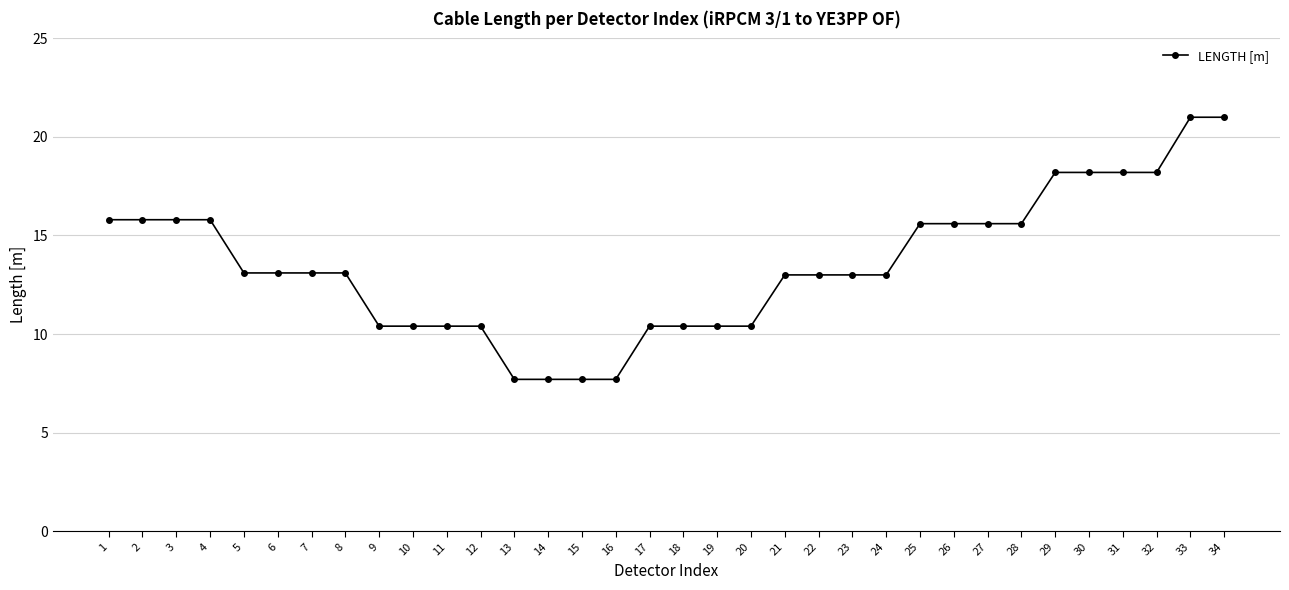

Approximately how many times larger is the value at 18 compared to 30?

0.6